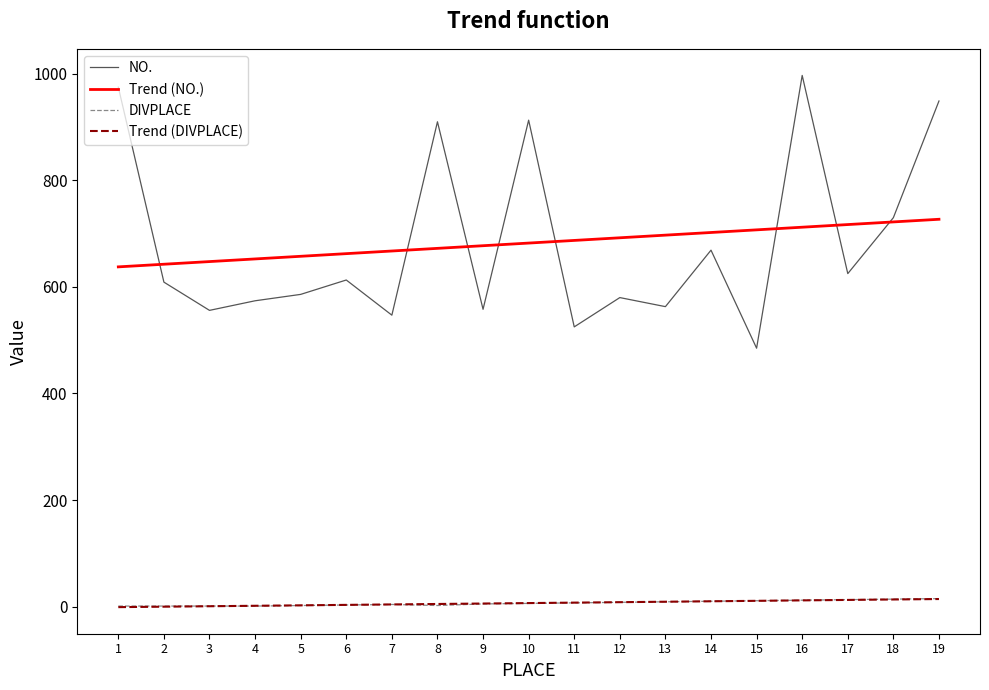

True or false: DIVPLACE and NO. cross at least once.

False